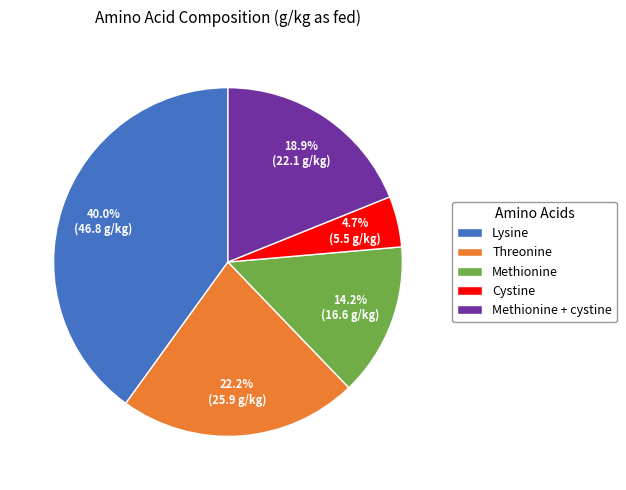

Rank the categories by value from highest to lowest.

Lysine, Threonine, Methionine + cystine, Methionine, Cystine